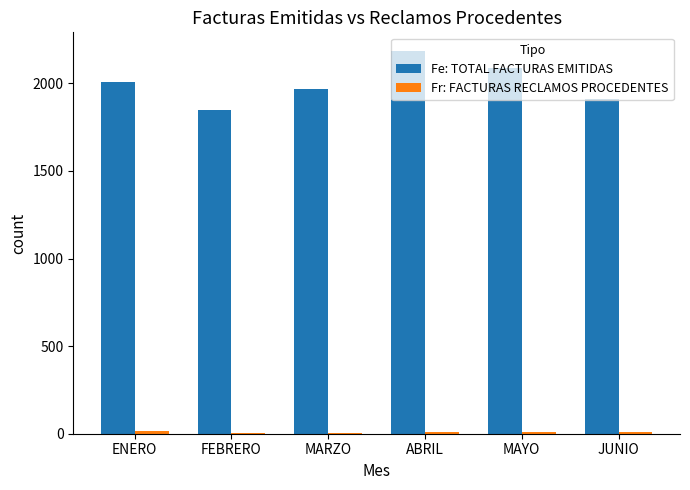

At which category is the sum across all series the highest?

ABRIL